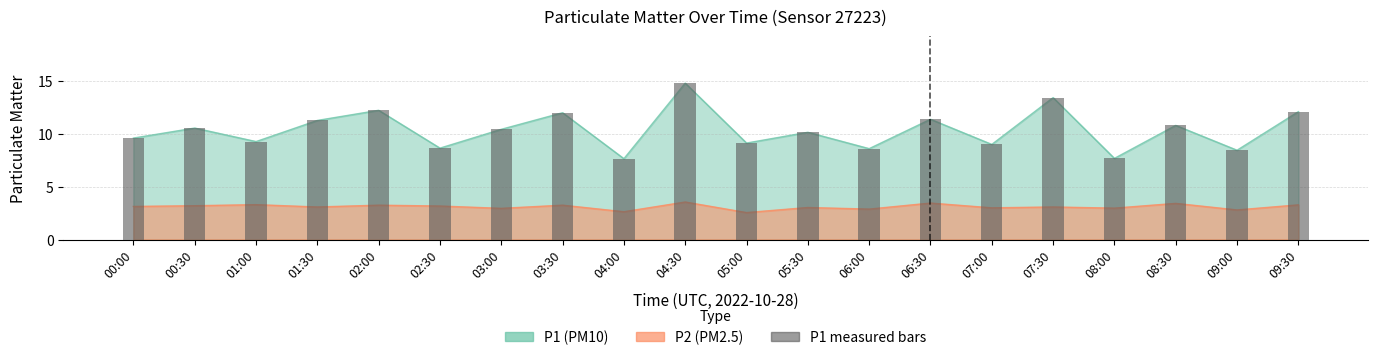

What is the label of the 17th bar from the left?

08:00